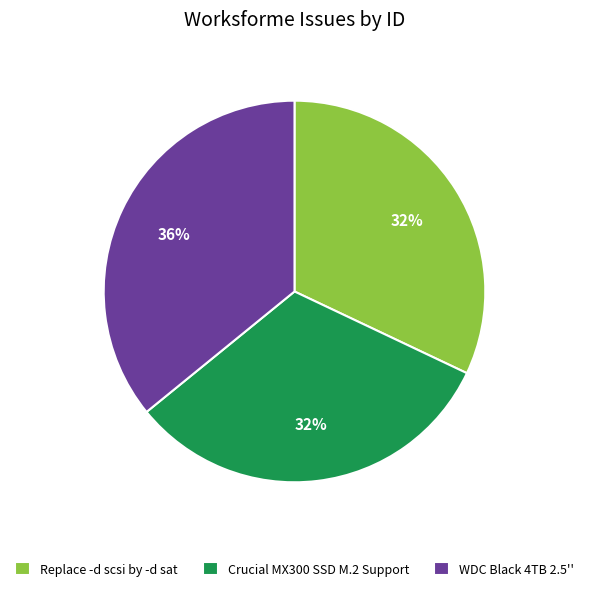

To the nearest percent, what is the average slice percentage?

33%